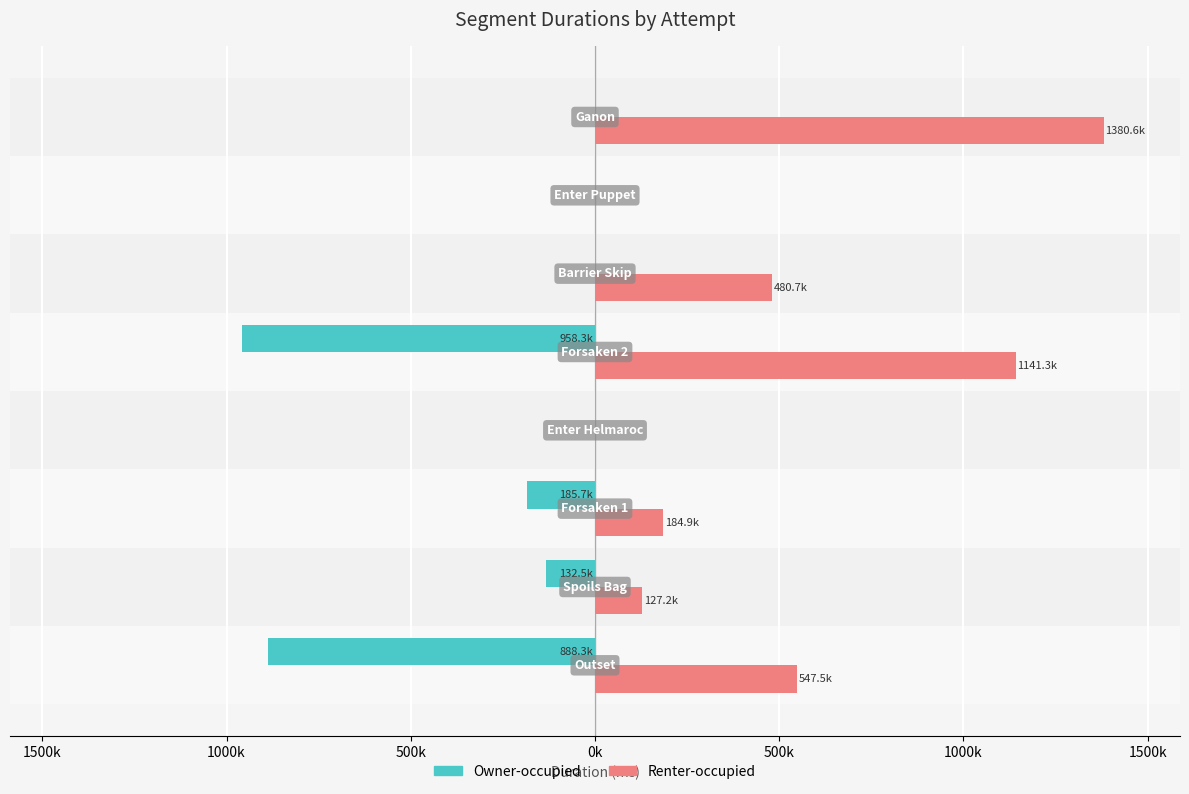

What are all the series names shown in the legend?

Owner-occupied, Renter-occupied